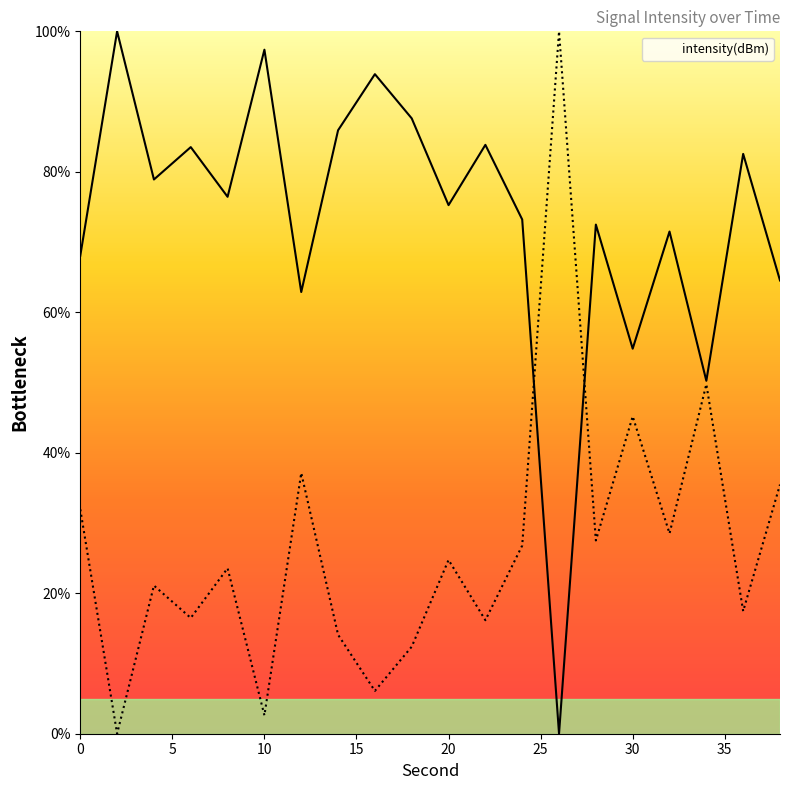

True or false: the data shows 50.2 at 38.

False